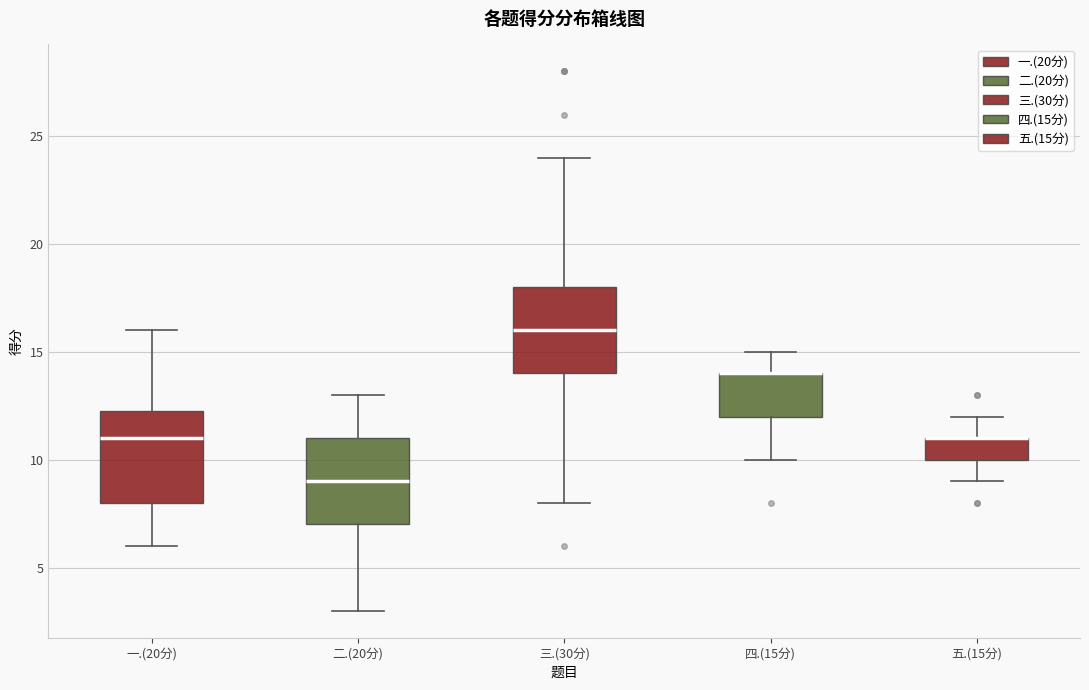

Reading left to right, transcribe this box plot: for each box, give where its median line is, the range the box spans, and where its two whiskers end, as read against the y-axis. The values are not printed on the chart, so give them approximately, as read against the axis.

一.(20分): median 11.0, box 8.0 to 12.5, whiskers 6.0 to 16.0
二.(20分): median 9.0, box 7.0 to 11.0, whiskers 3.0 to 13.0
三.(30分): median 16.0, box 14.0 to 18.0, whiskers 8.0 to 24.0
四.(15分): median 14.0 (drawn on the box's upper edge), box 12.0 to 14.0, whiskers 10.0 to 15.0
五.(15分): median 11.0 (drawn on the box's upper edge), box 10.0 to 11.0, whiskers 9.0 to 12.0